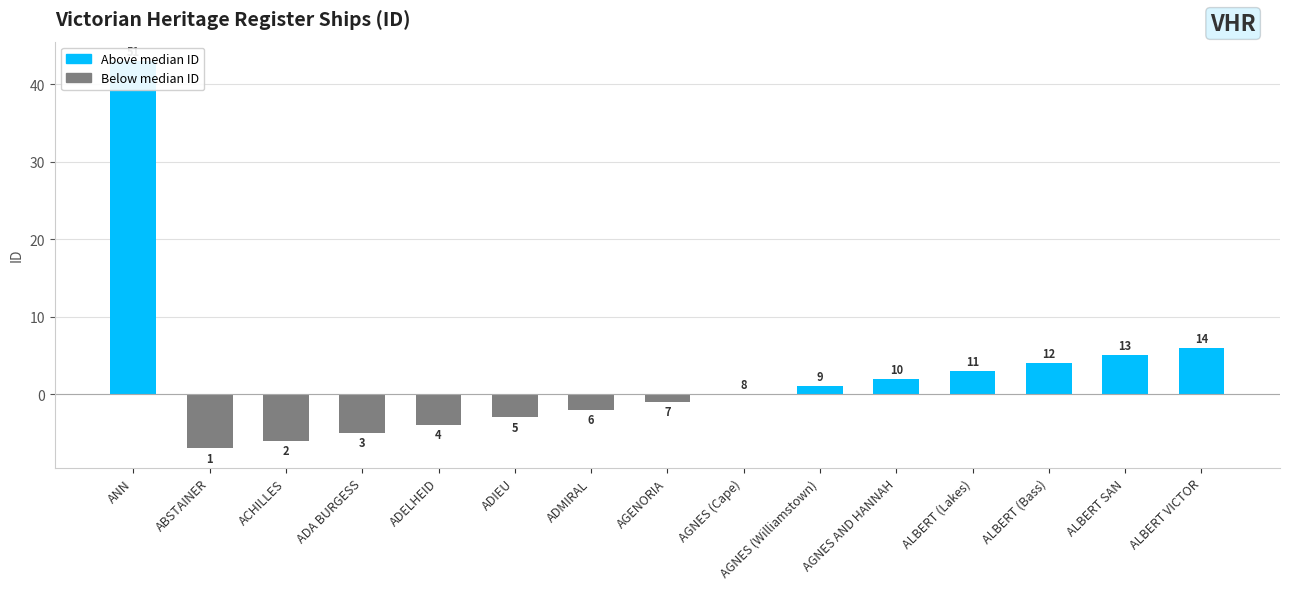

Reading left to right, what are all the values shown in this chart?

43	-7	-6	-5	-4	-3	-2	-1	0	1	2	3	4	5	6